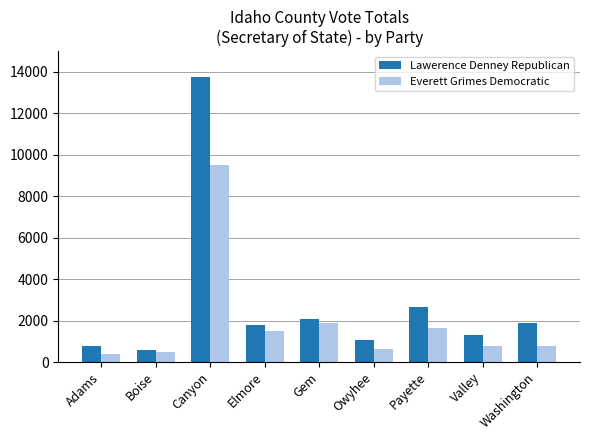

The Lawerence Denney Republican series shows 1066 at Owyhee. True or false?

True